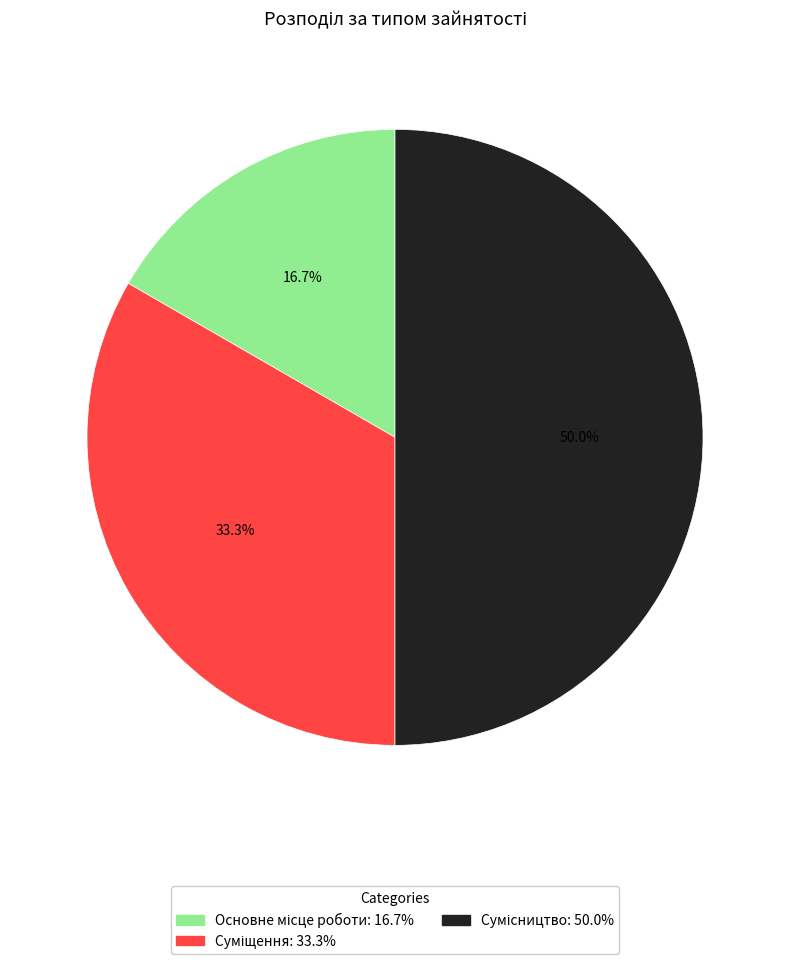

What is the smallest slice in the pie chart?

Основне місце роботи